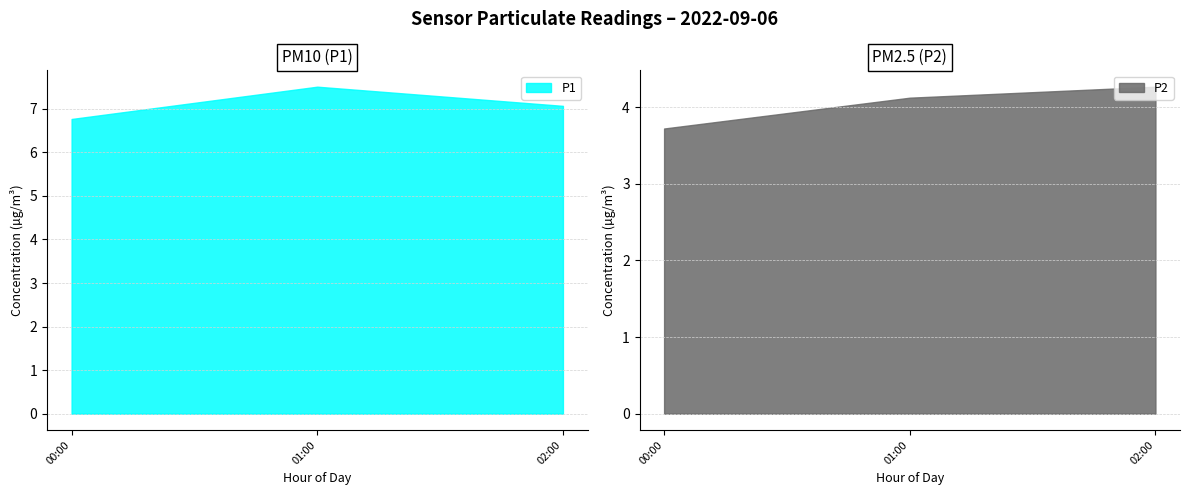

The value of P1 at 00:00 is 11.1. True or false?

False